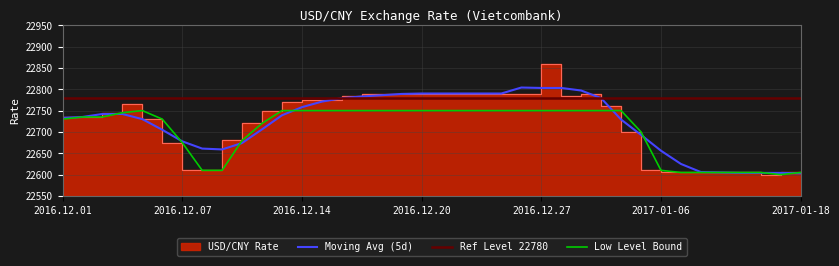

The chart shows a value of 180 at 2016.12.01. True or false?

True